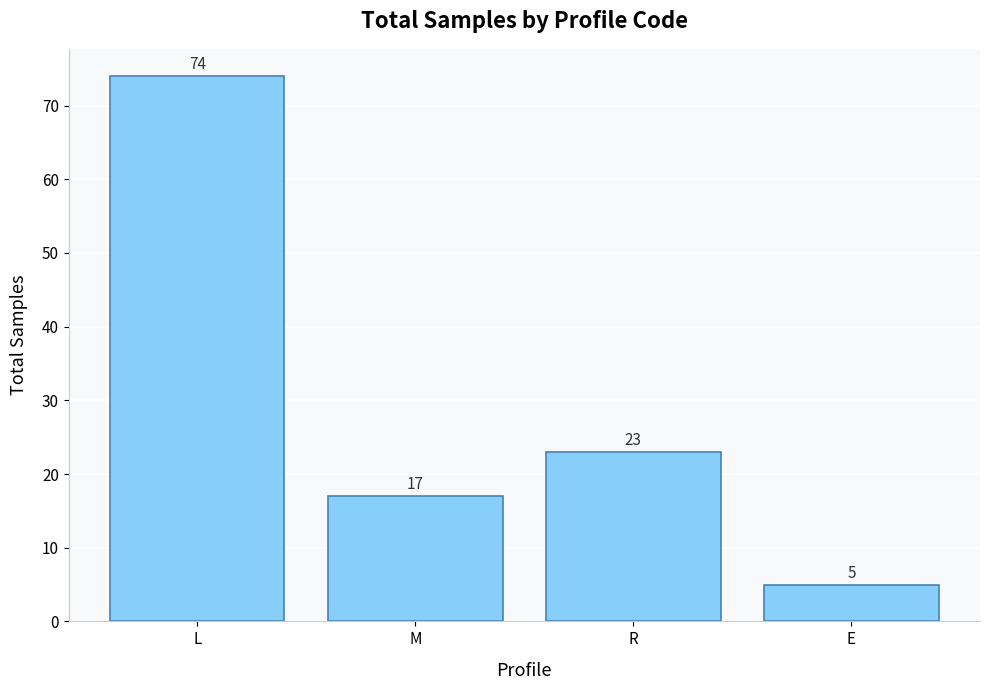

What is the average value?

30